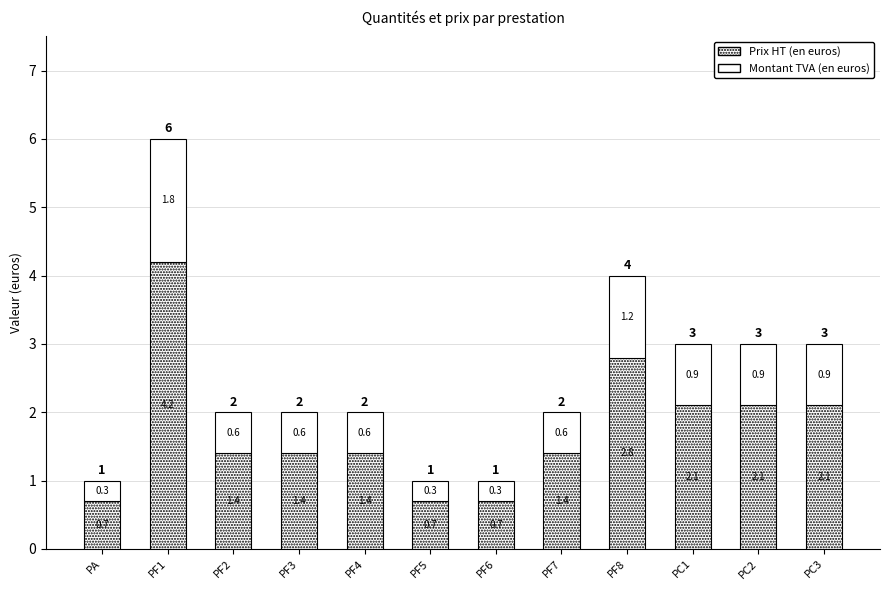

What is the sum of all Montant TVA (en euros) values?

9.0